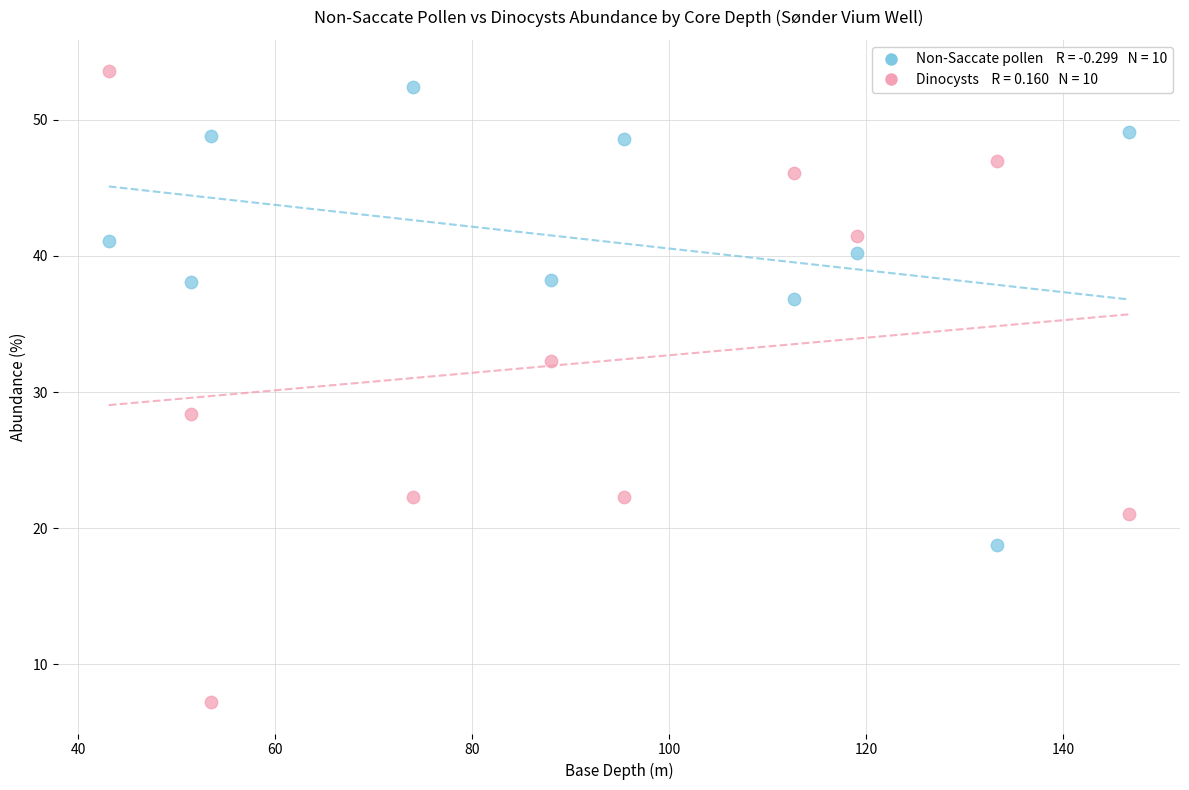

Across all data points, what is the range of X values (max minus min)?

103.5